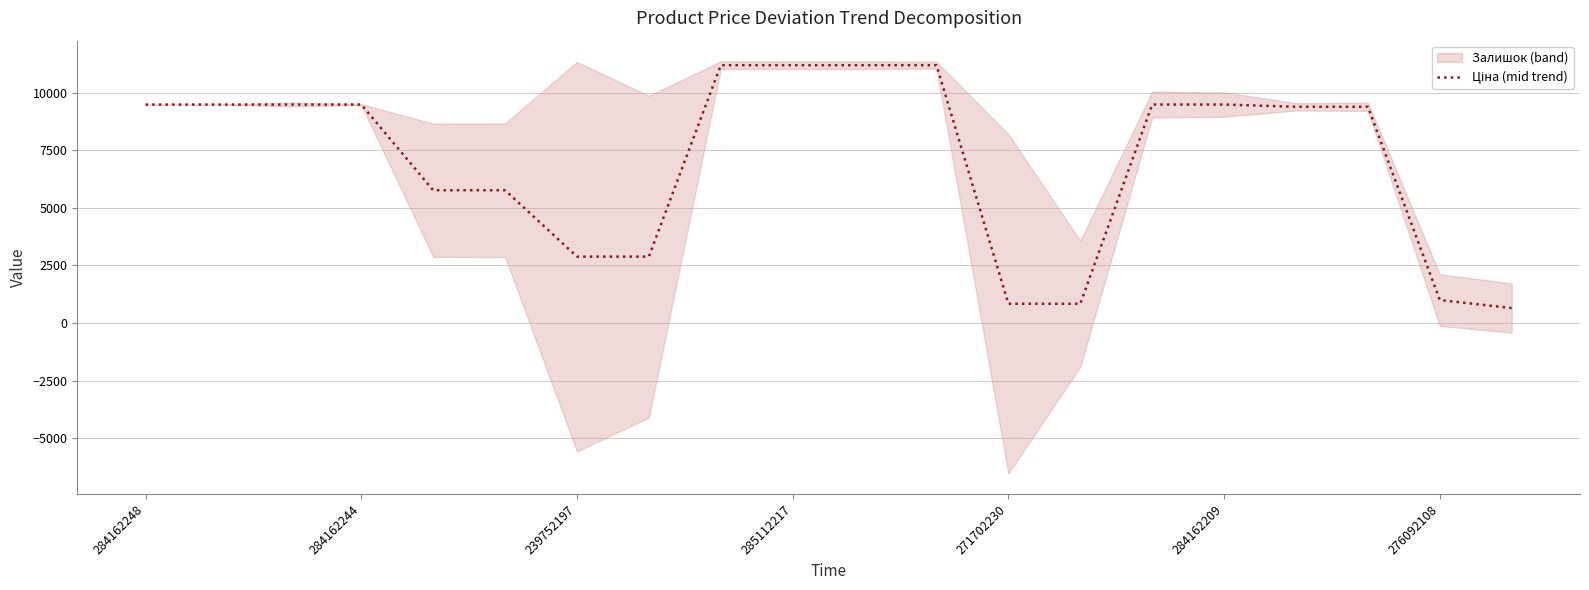

What is the sum of all values?

141007.0